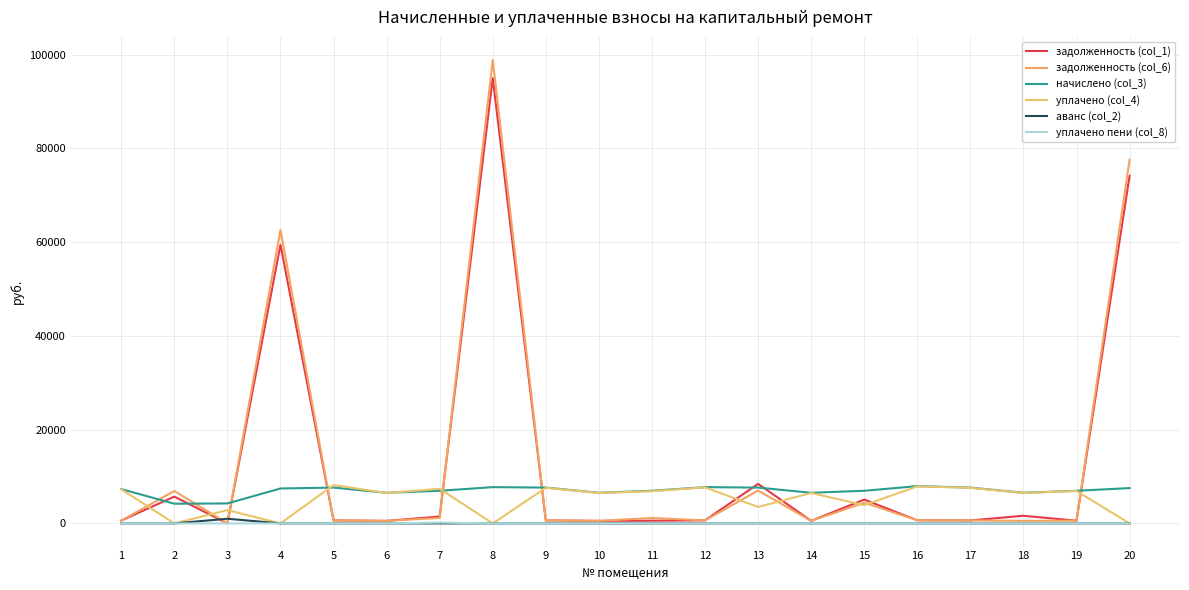

At which category does the chart reach its minimum across all series?

3